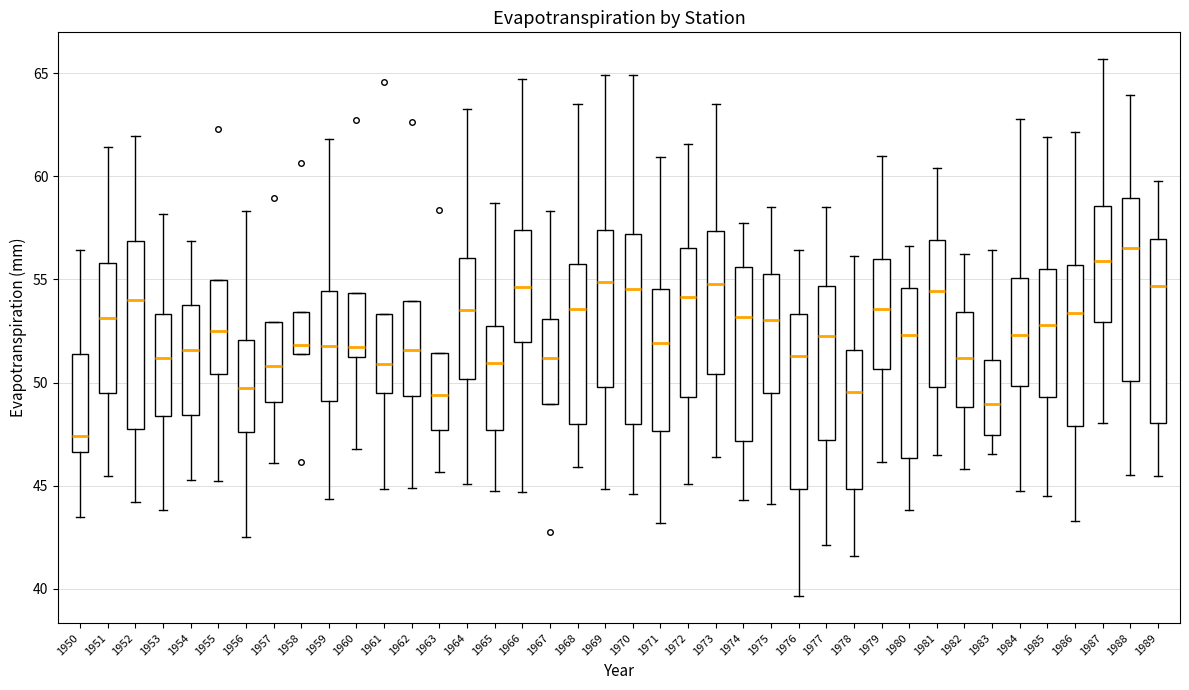

Where is the lower edge of the box at x = 1958 on the y-axis? The values are not printed on the chart, so give them approximately, as read against the axis.

51.5